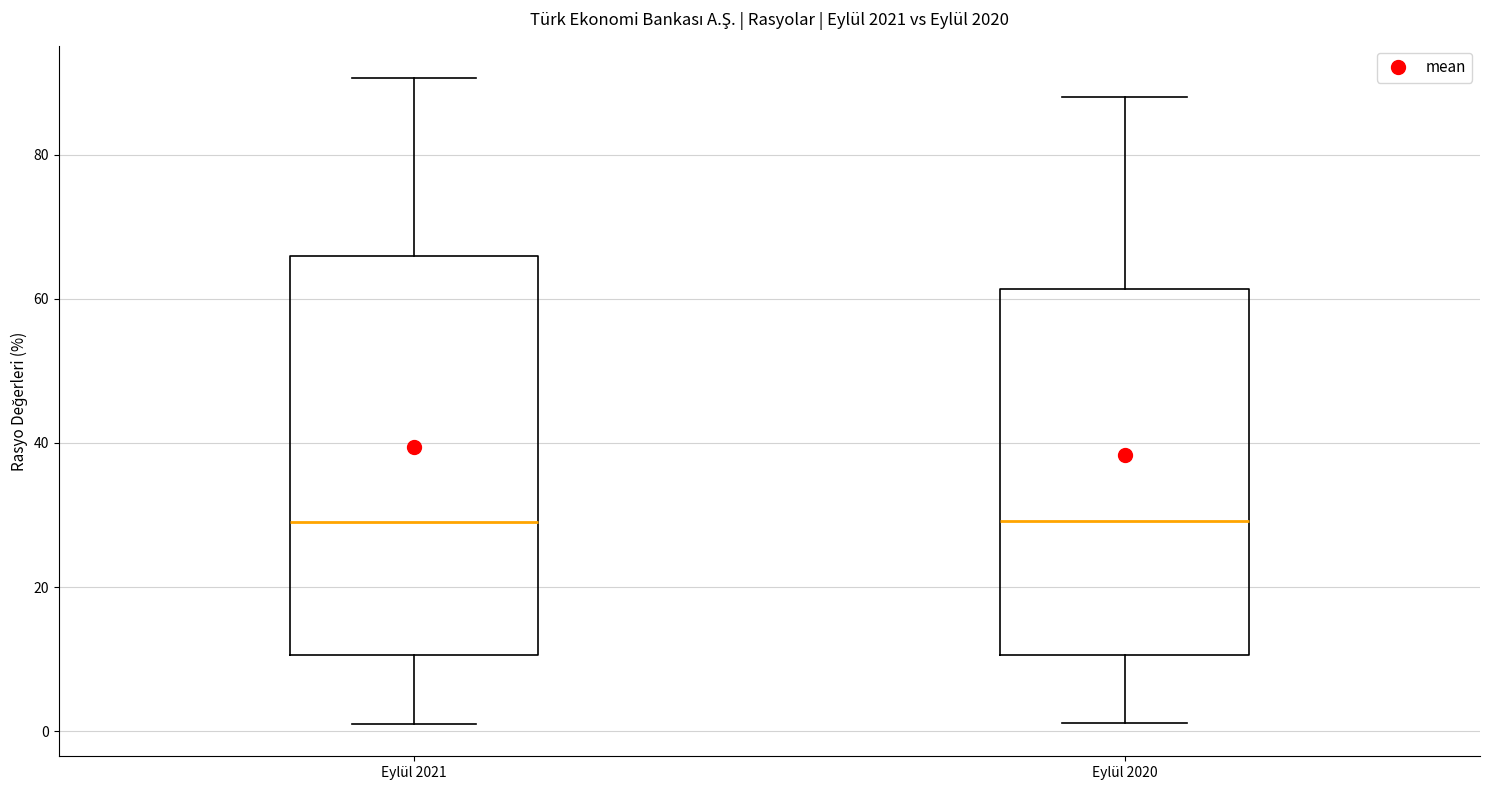

Reading left to right, read every box against the y-axis: the position of its median line, the range the box covers, and the ends of its whiskers. The values are not printed on the chart, so give them approximately, as read against the axis.

Eylül 2021: median 30, box 10 to 66, whiskers 2 to 90
Eylül 2020: median 30, box 10 to 62, whiskers 2 to 88